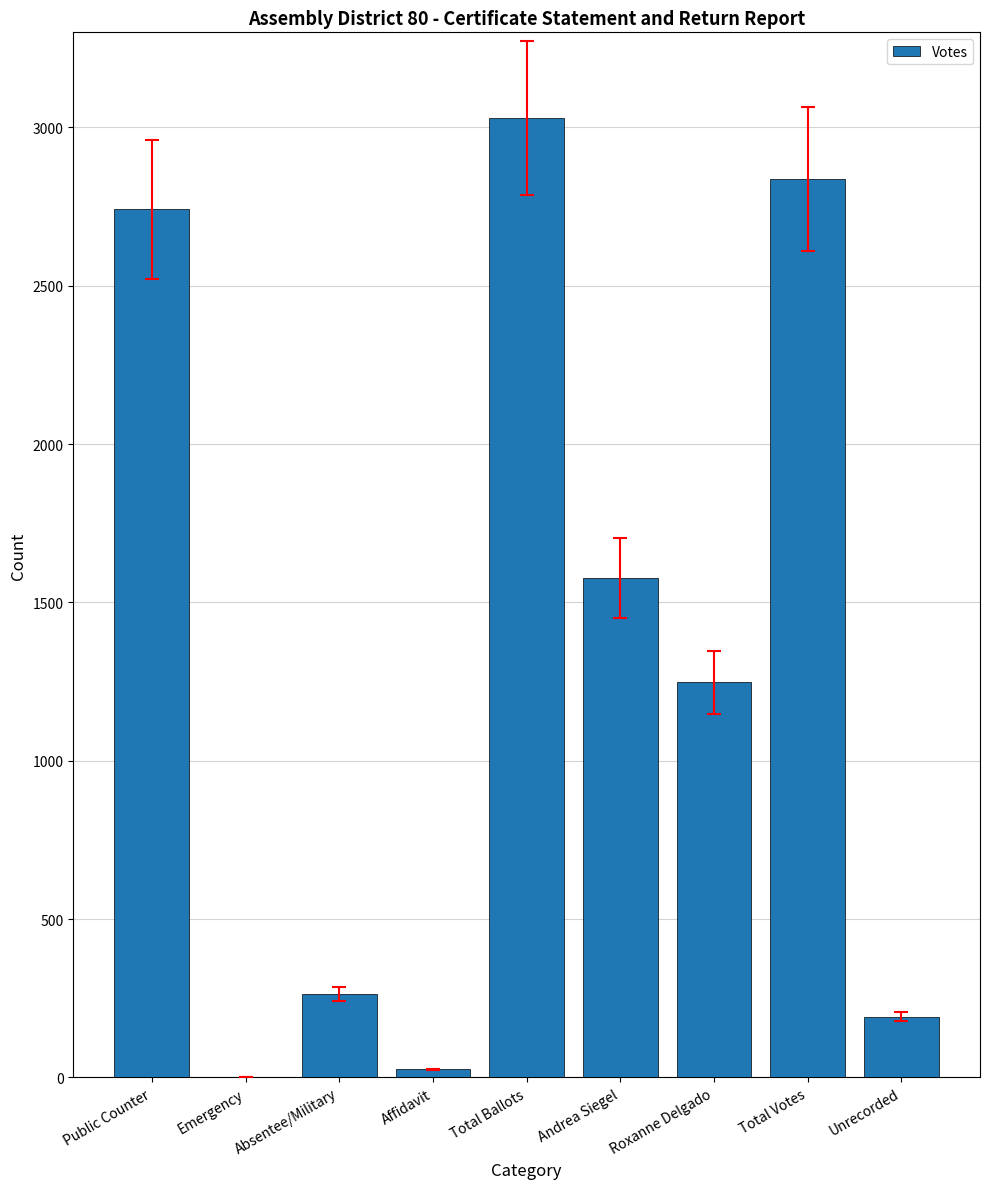

At which label is the value closest to 1515?

Andrea Siegel